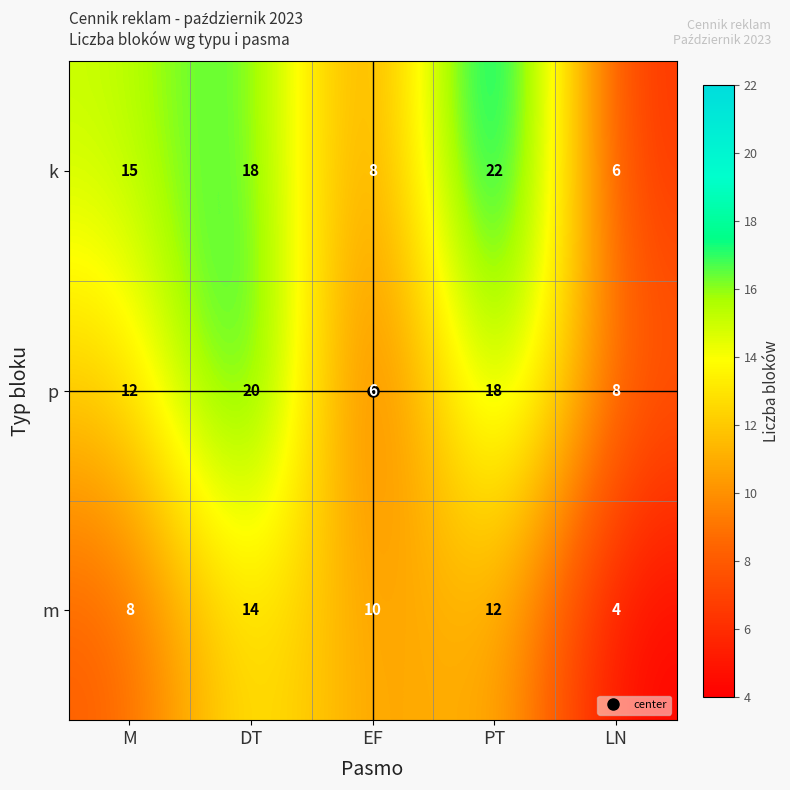

What is the minimum value for p?

6